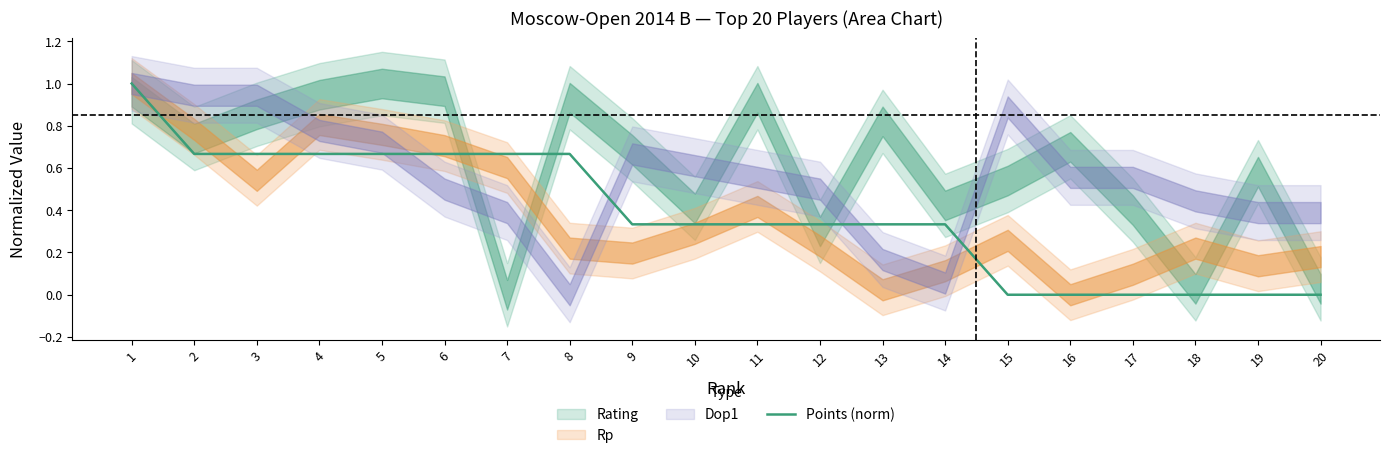

The chart shows a value of 0.7 at 5. True or false?

True